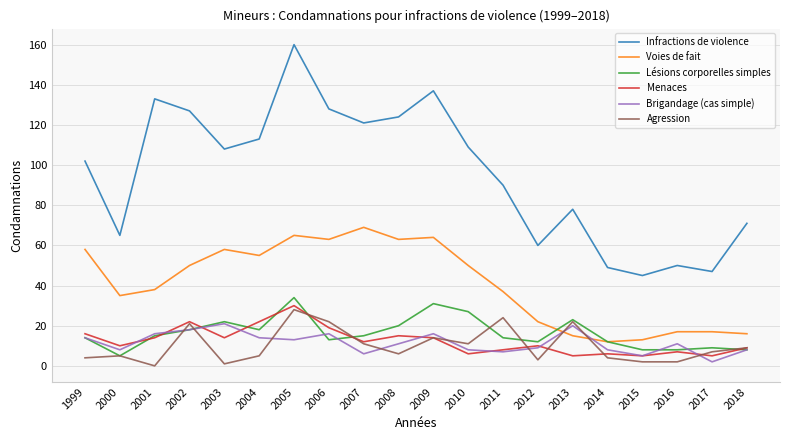

True or false: Lésions corporelles simples and Infractions de violence cross at least once.

False